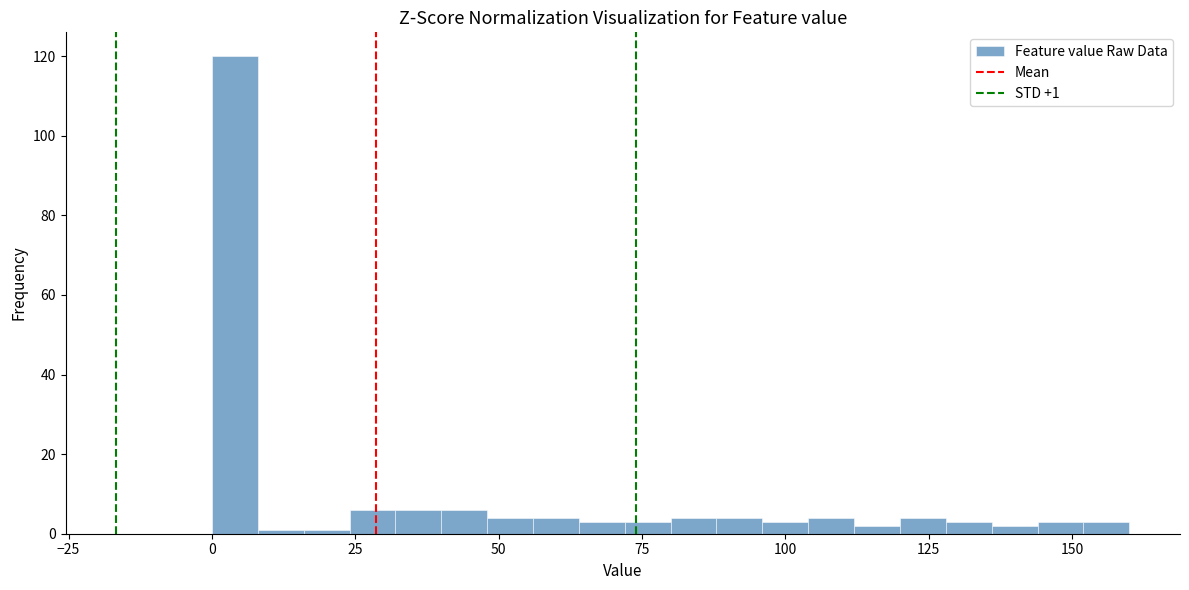

Read against the x-axis, roughly where is the centre of the tallest bar?

5